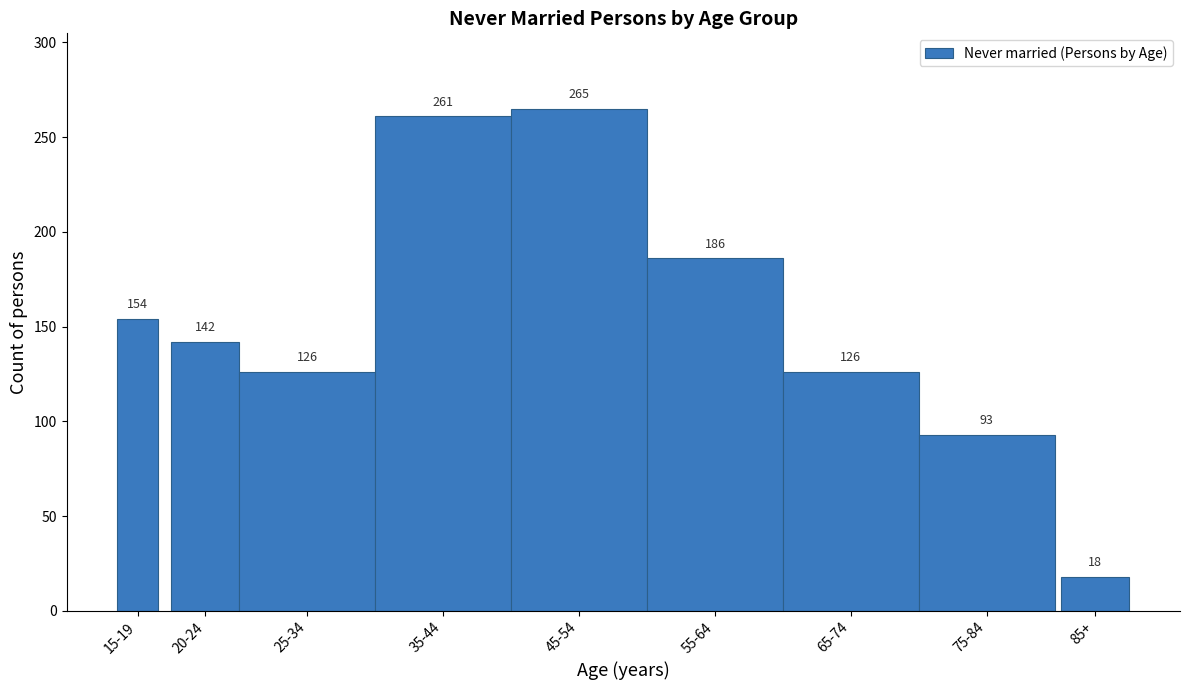

Reading left to right, transcribe all the data shown in this chart.

154	142	126	261	265	186	126	93	18